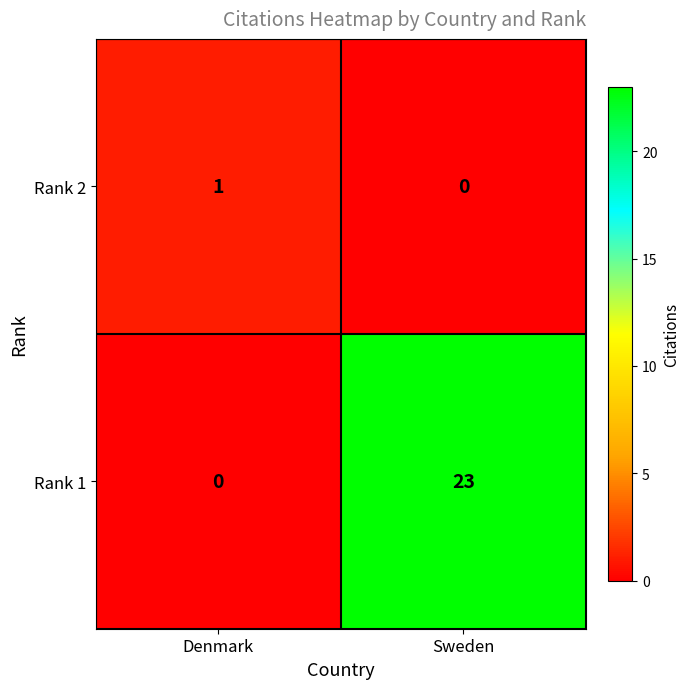

List the series in order of their overall mean, lowest first.

Rank 2, Rank 1